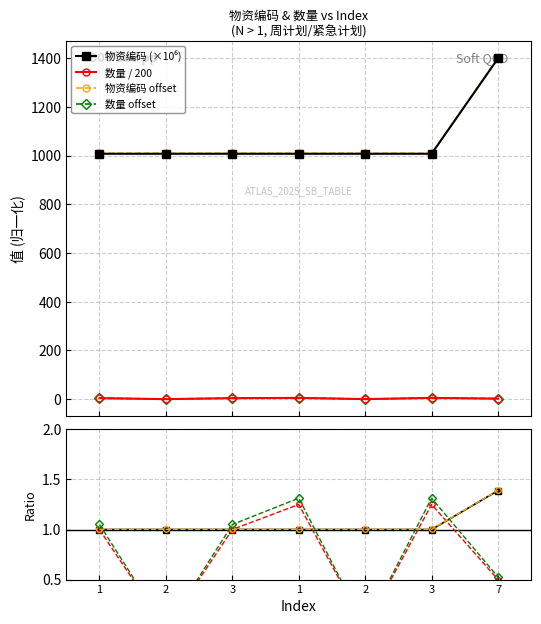

What is the sum of all 数量 offset values?

5.3